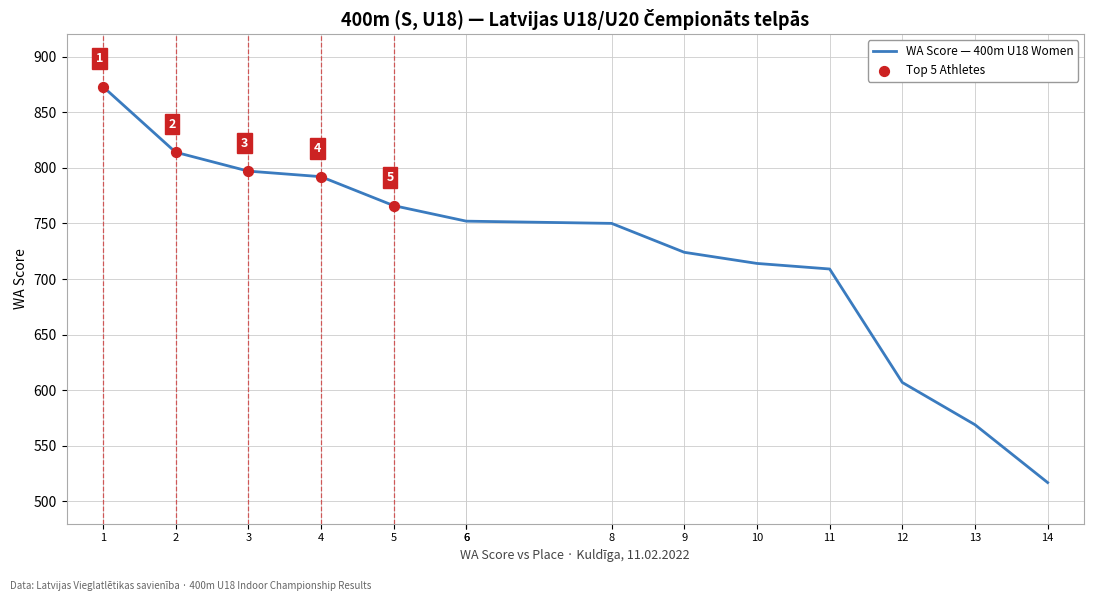

What is the ratio of the value at 4 to the value at 13?

1.4